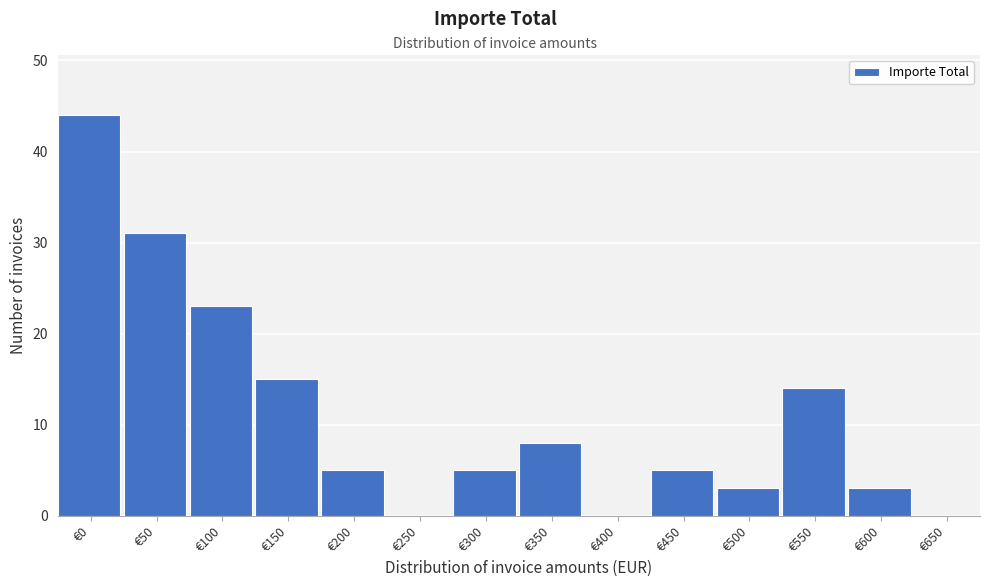

Reading left to right, list all the values displayed in this chart.

€0=44	€50=31	€100=23	€150=15	€200=5	€250=0	€300=5	€350=8	€400=0	€450=5	€500=3	€550=14	€600=3	€650=0